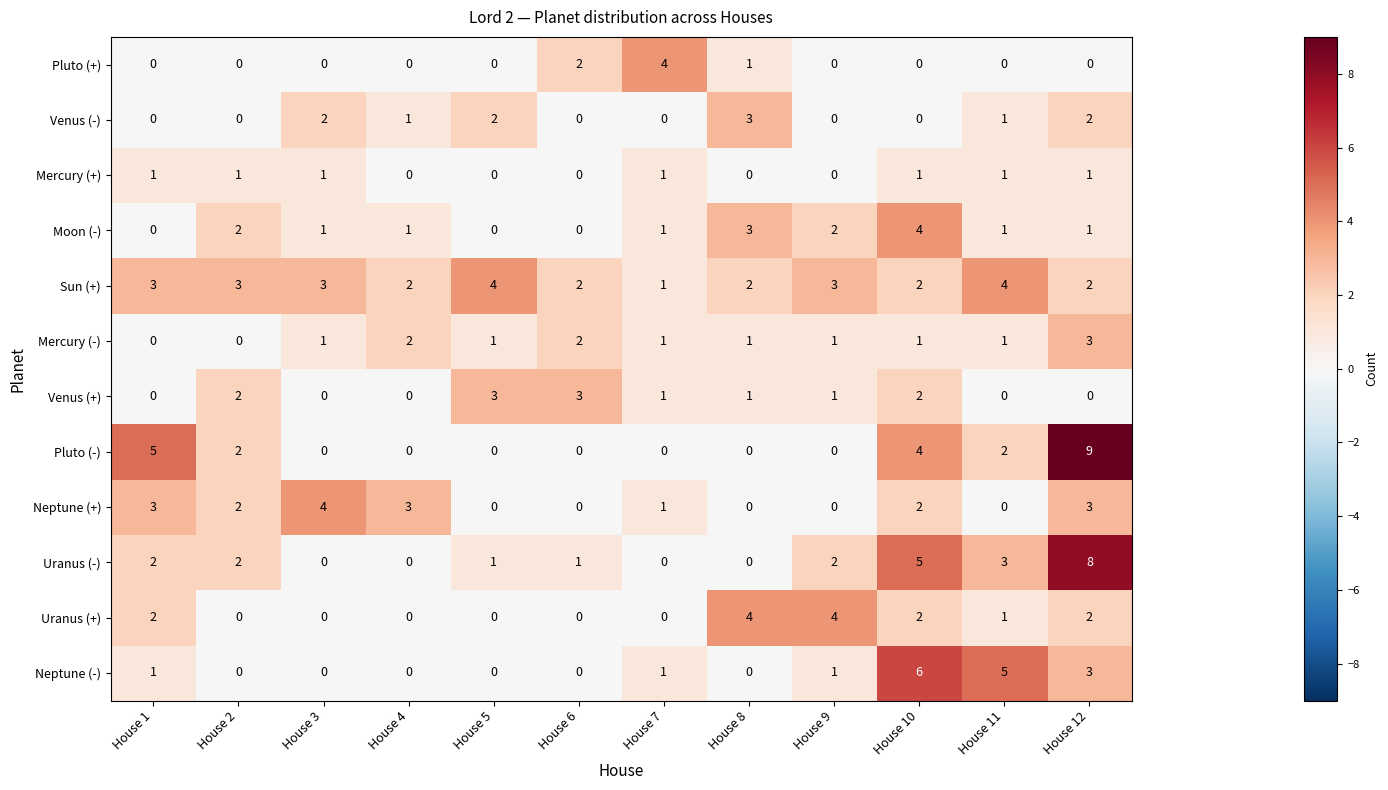

Is it true that Pluto (-) equals 0 at House 9?

True